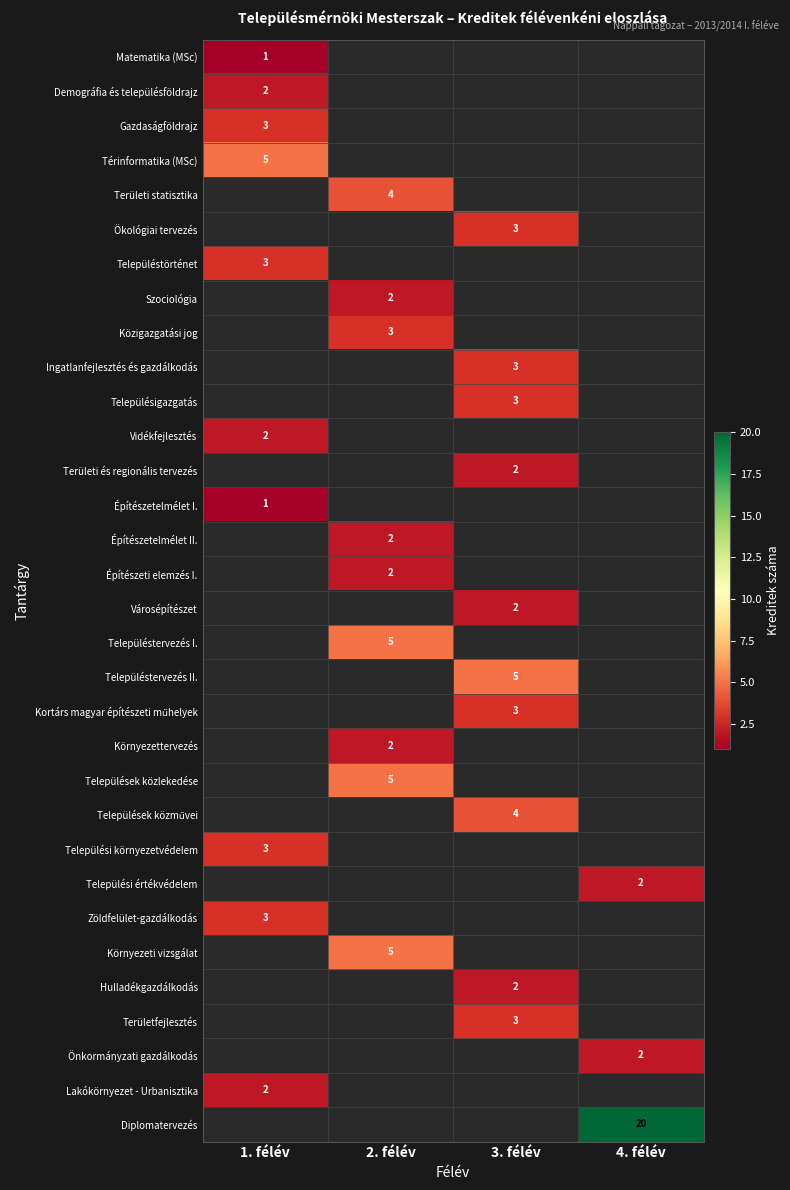

Is it true that Demográfia és településföldrajz equals 1 at 1. félév?

False